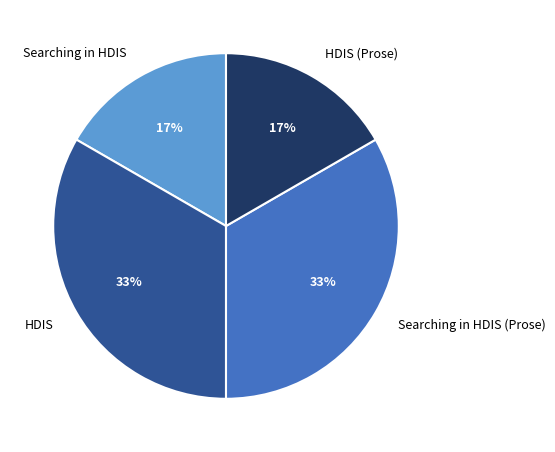

To the nearest percent, what percentage of the pie is Searching in HDIS?

17%